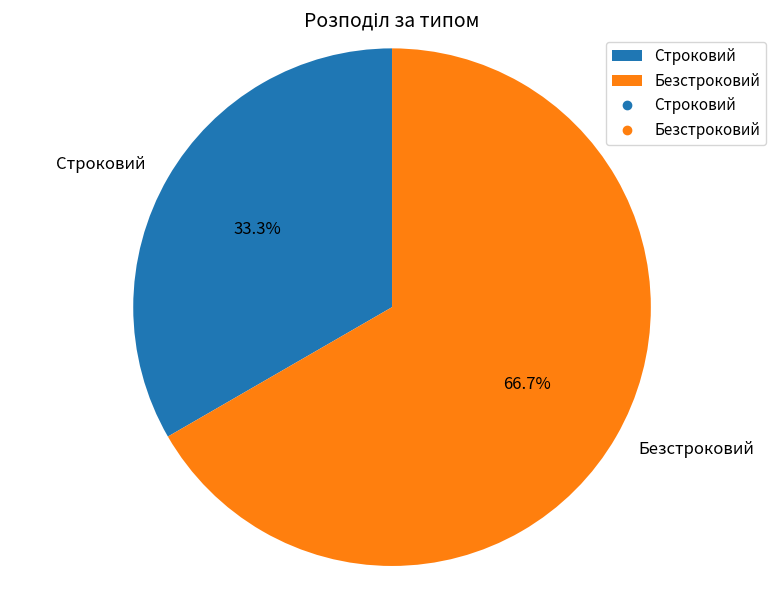

Which slice represents more than half of the pie?

Безстроковий